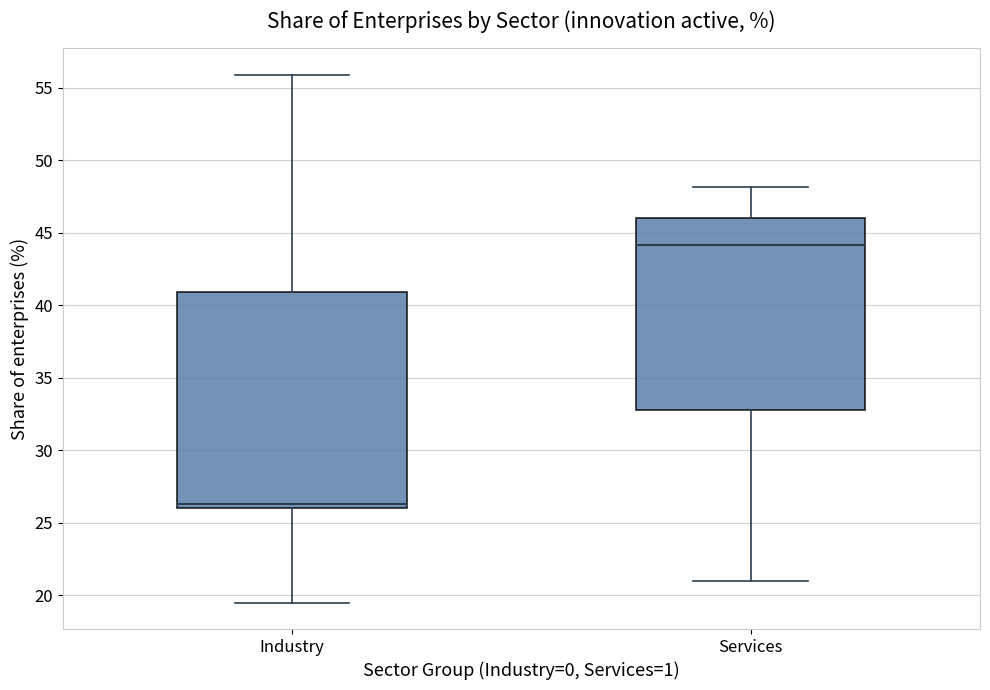

Comparing the boxes themselves (not the whiskers), which one is the tallest?

Industry